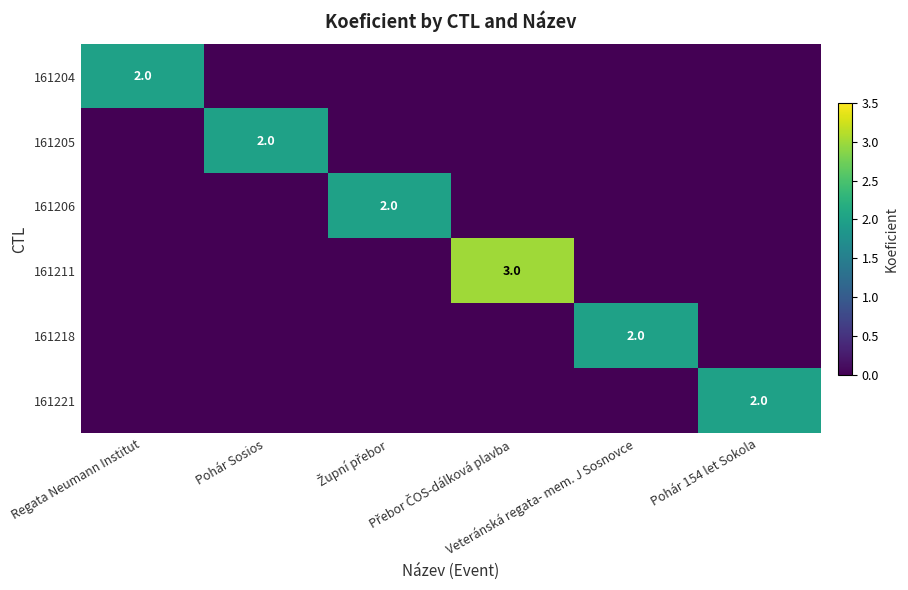

At which label is 161204 closest to 1?

Regata Neumann Institut